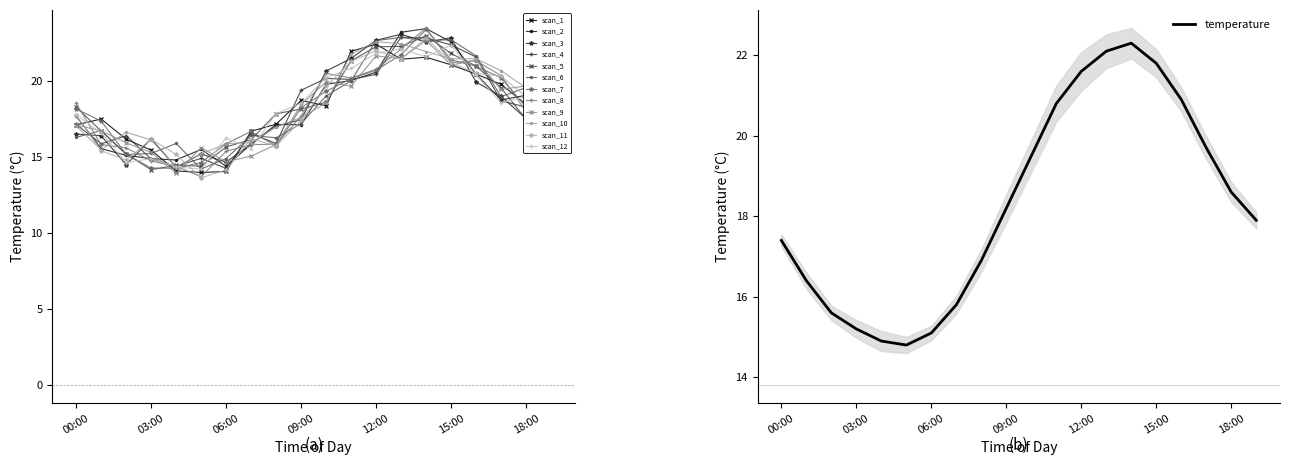

What is the change in value from 09:00 to 13:00?

+3.9